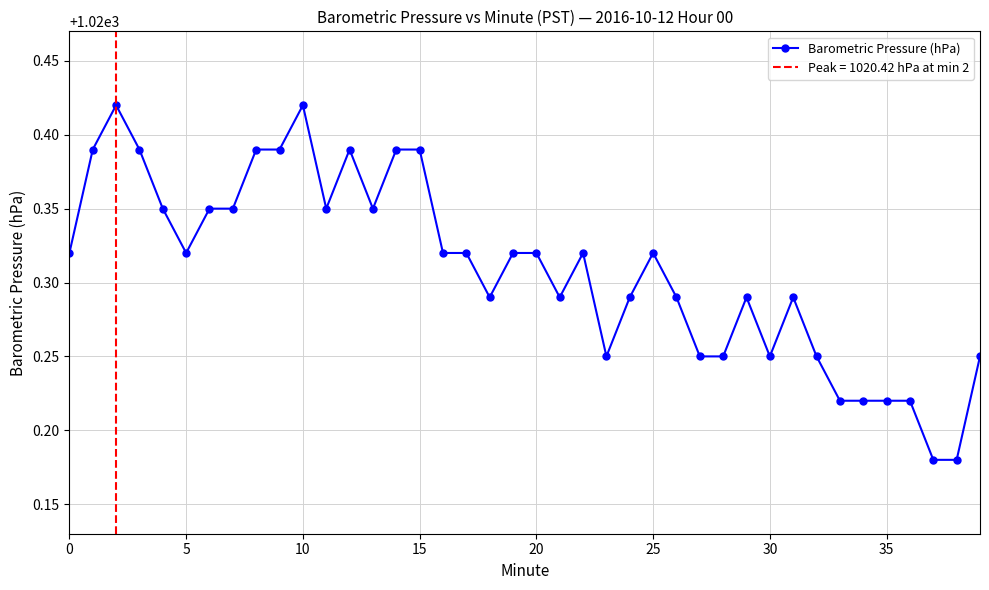

What is the difference between the maximum and minimum values?

0.2